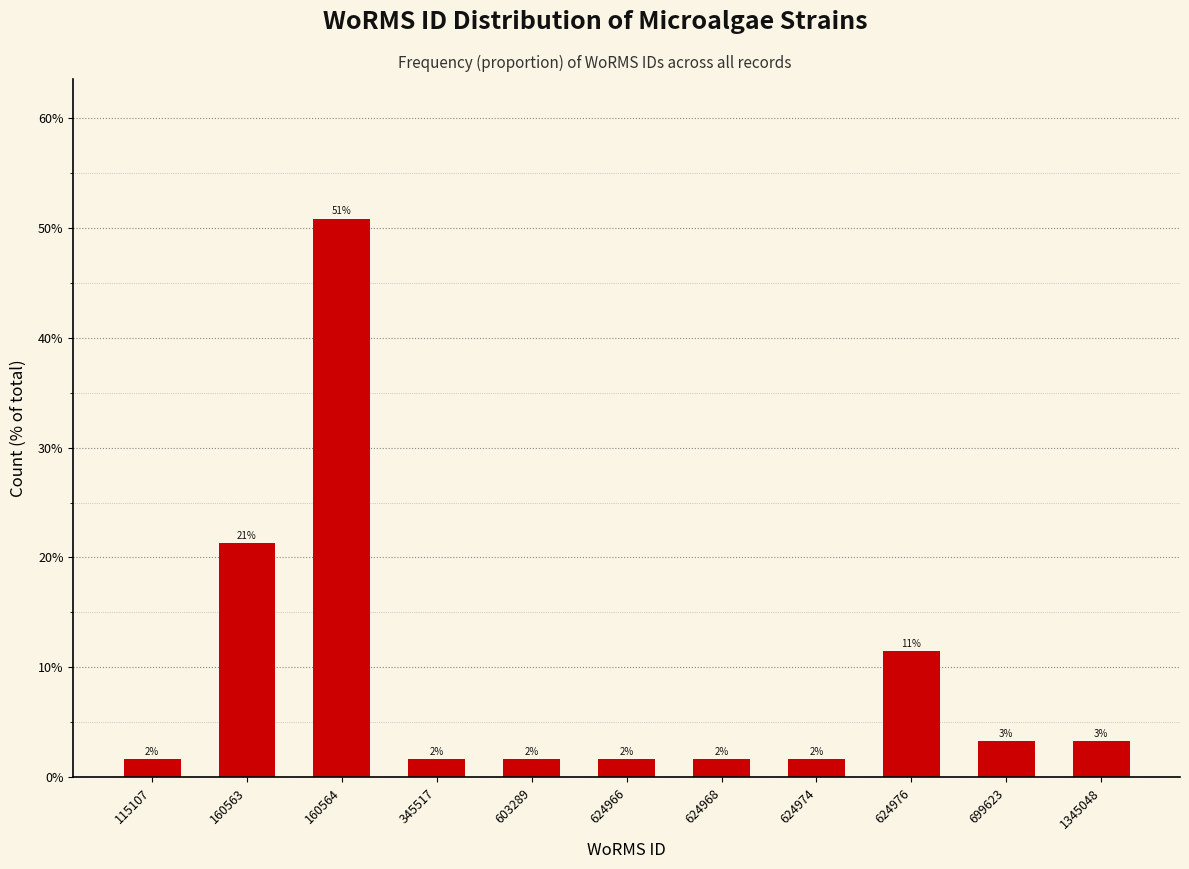

Are the bars horizontal?

No